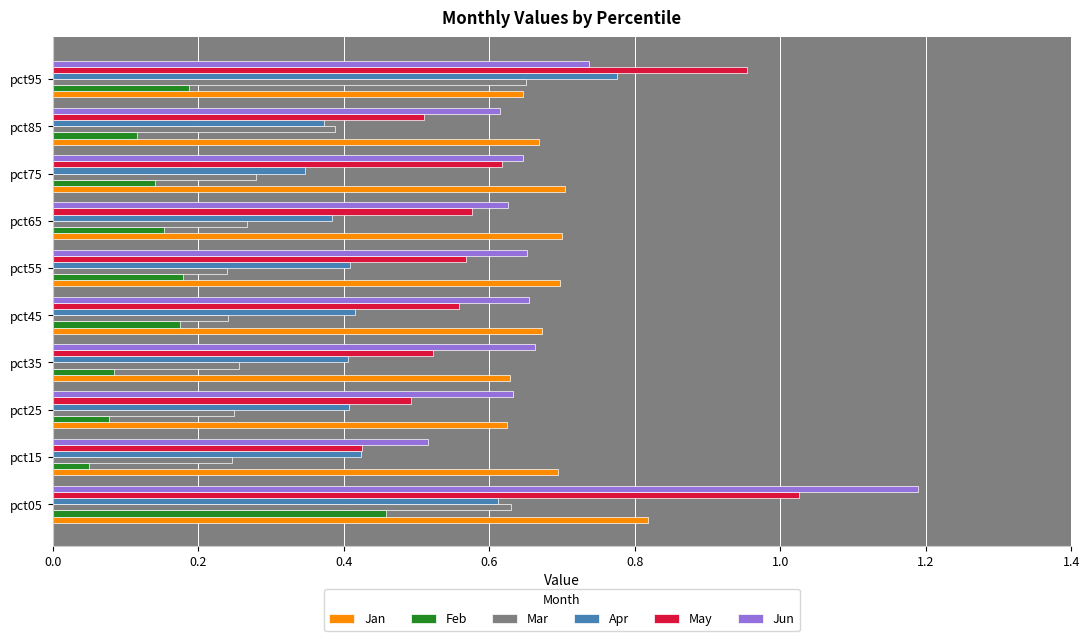

At which category is the sum across all series the highest?

pct05